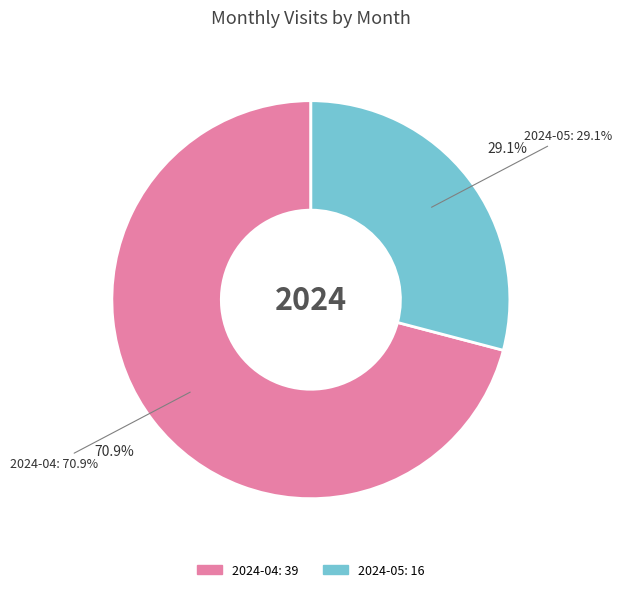

To the nearest percent, what is the average slice percentage?

50%